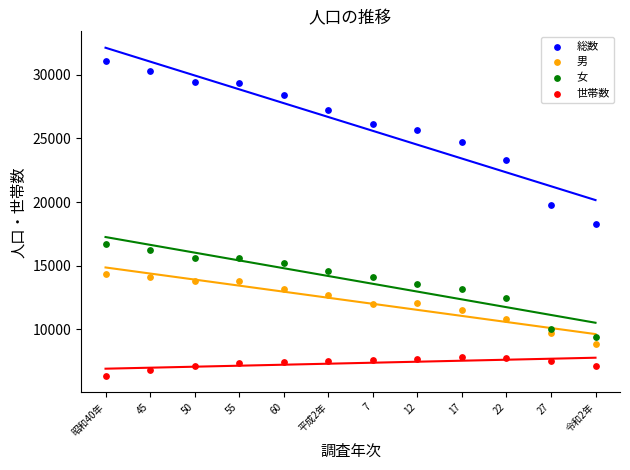

Which series has the widest spread of Y values?

総数